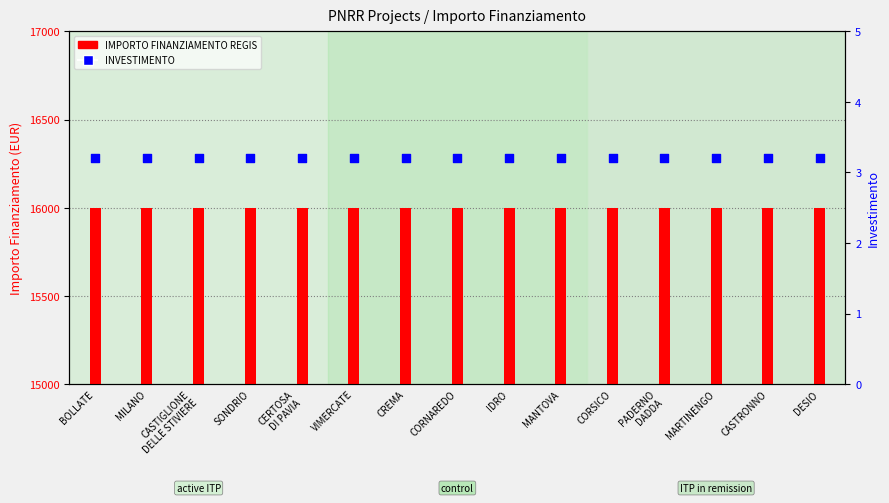

Which series has the largest Y range (max minus min)?

IMPORTO FINANZIAMENTO REGIS